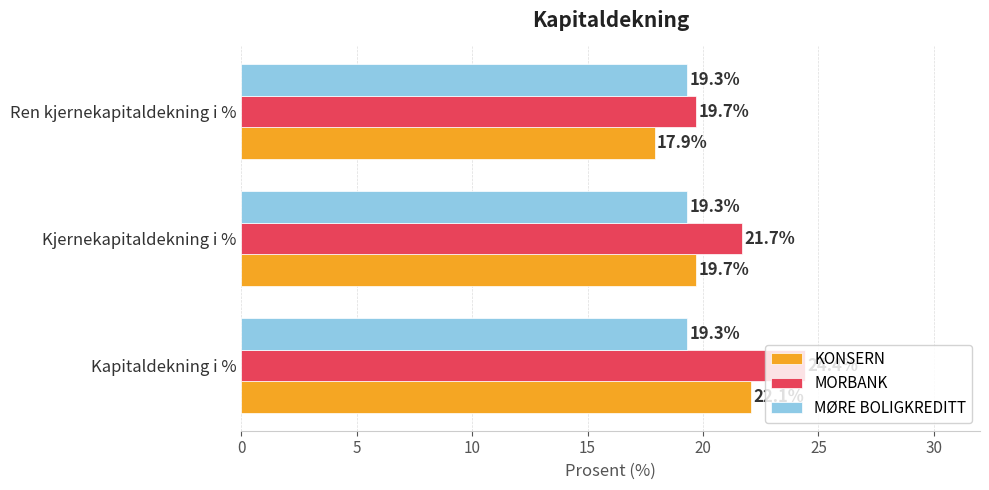

What is the lowest value of the MØRE BOLIGKREDITT series?

19.3